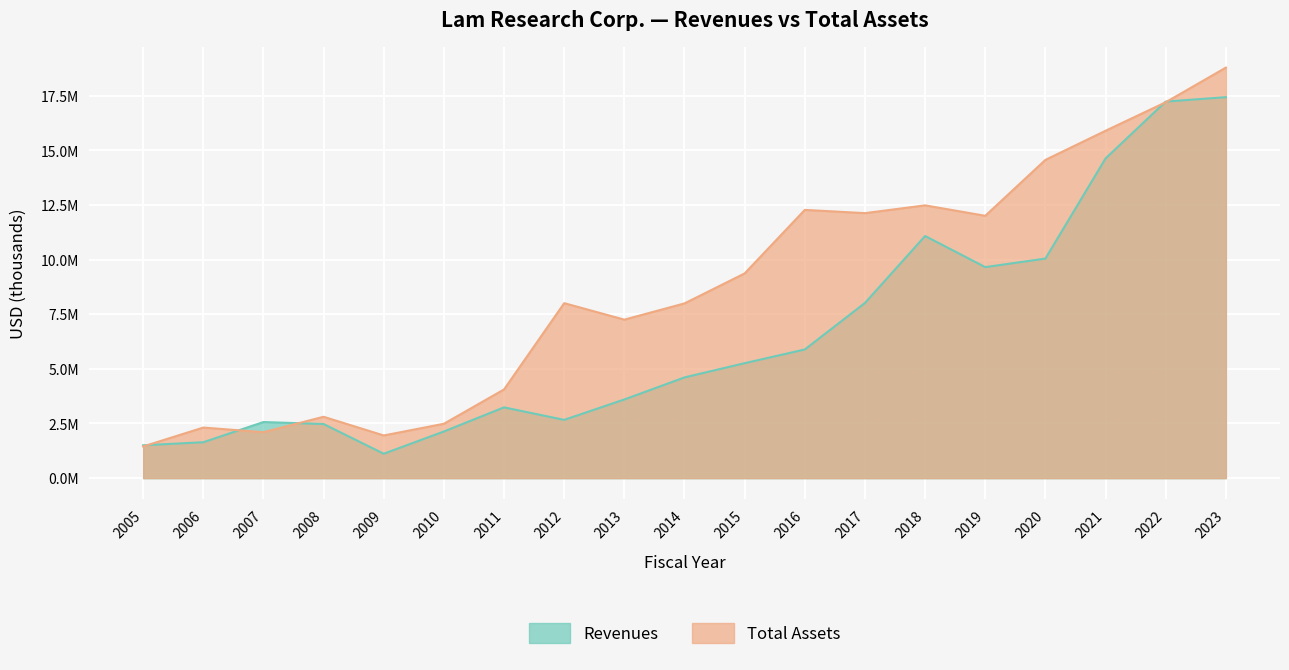

How many categories are shown in the chart?

19